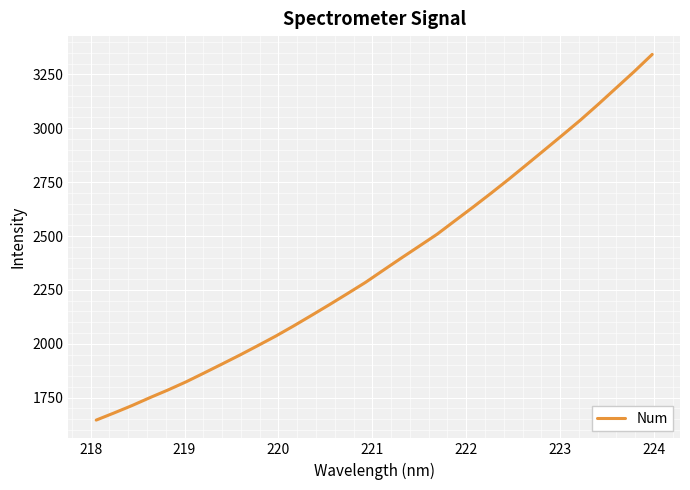

Does the chart have visible grid lines?

Yes